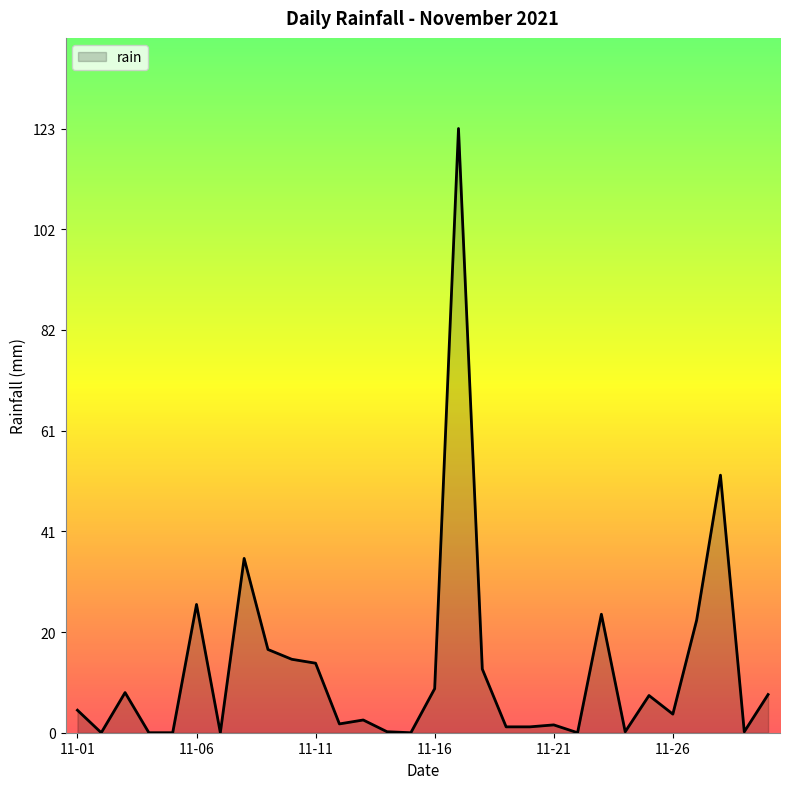

What is the difference between the maximum and minimum values?

123.4